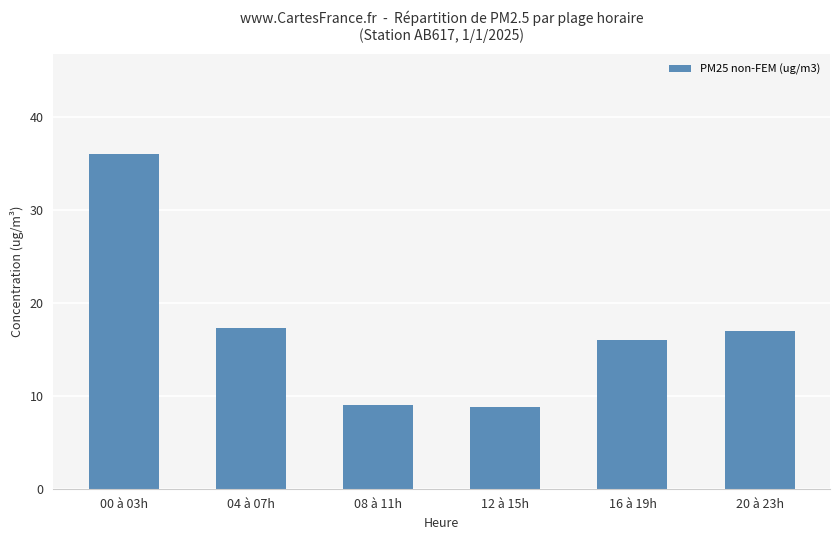

What is the sum of all values?

104.0